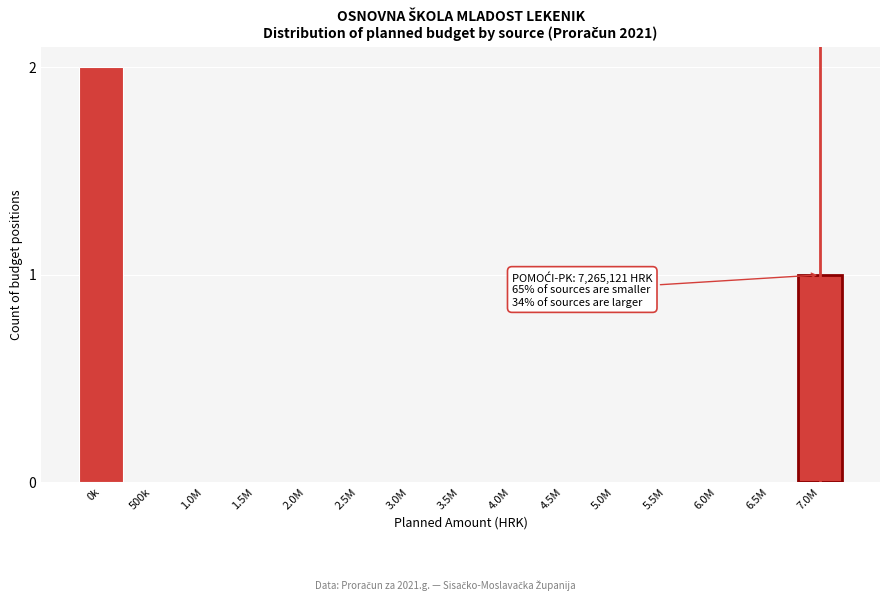

Reading left to right, transcribe all the data shown in this chart.

0k=2	500k=0	1.0M=0	1.5M=0	2.0M=0	2.5M=0	3.0M=0	3.5M=0	4.0M=0	4.5M=0	5.0M=0	5.5M=0	6.0M=0	6.5M=0	7.0M=1